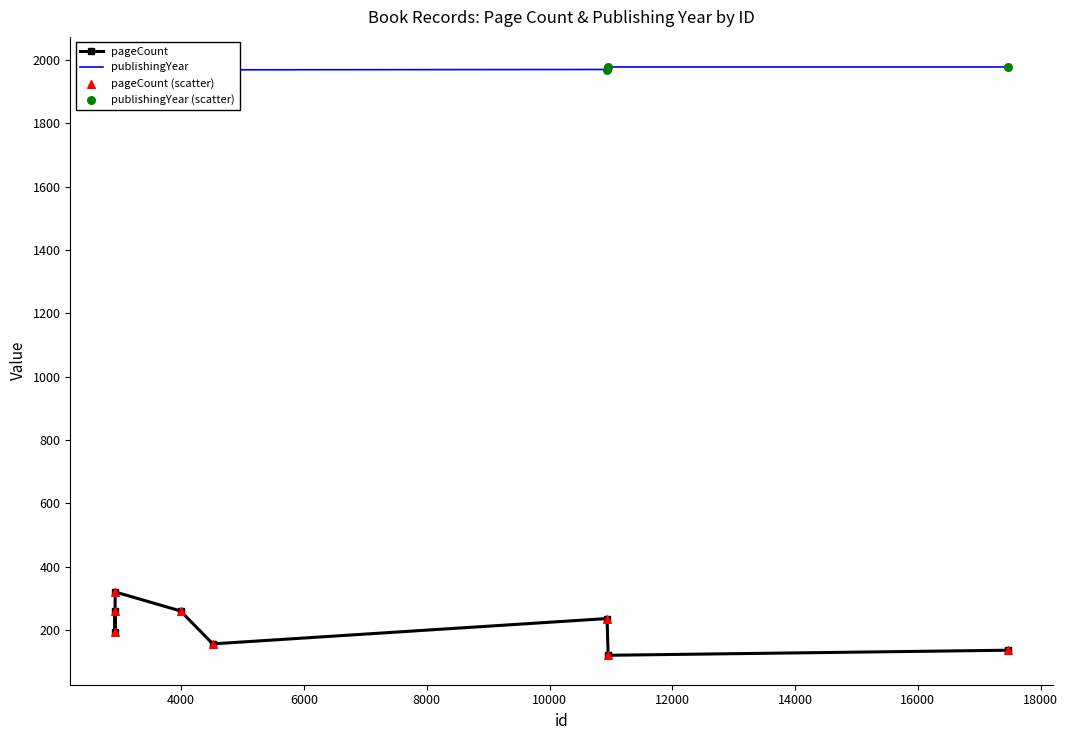

Is the value of publishingYear at 12000 greater than the value of publishingYear (scatter) at 14000?

No